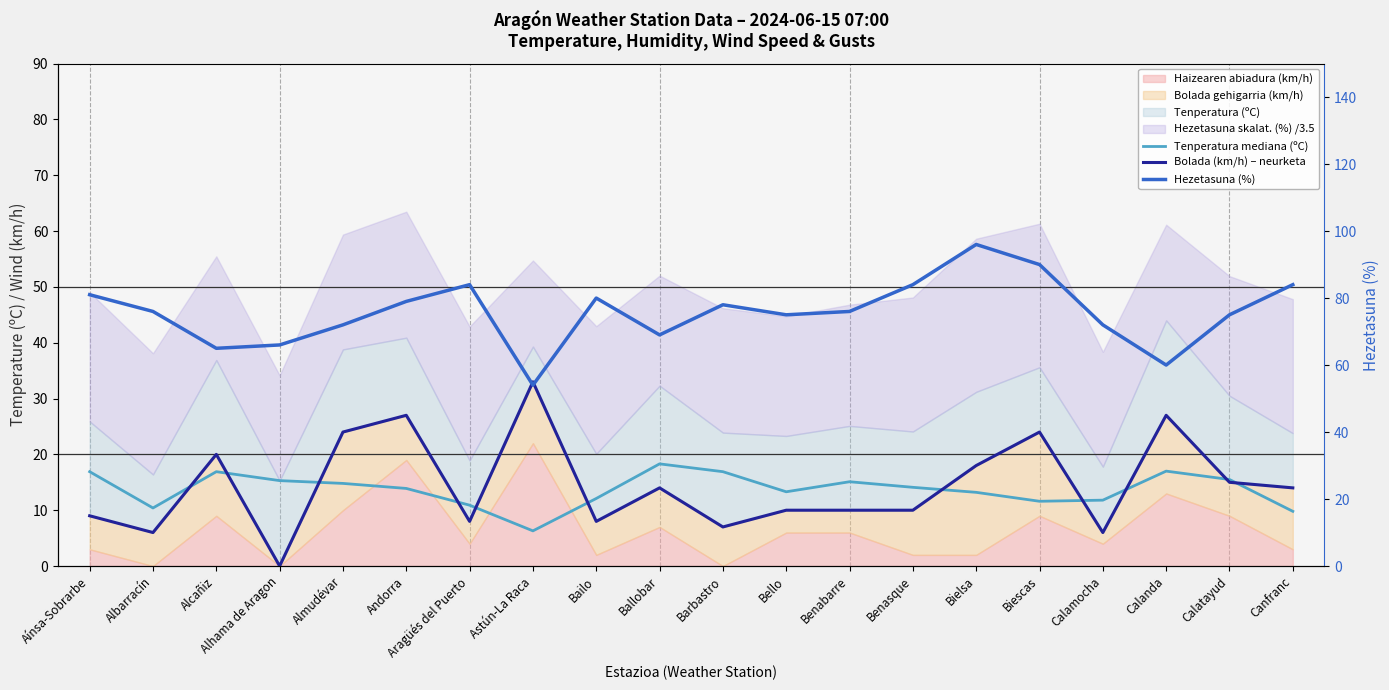

What is the label of the 13th point from the left?

Benabarre